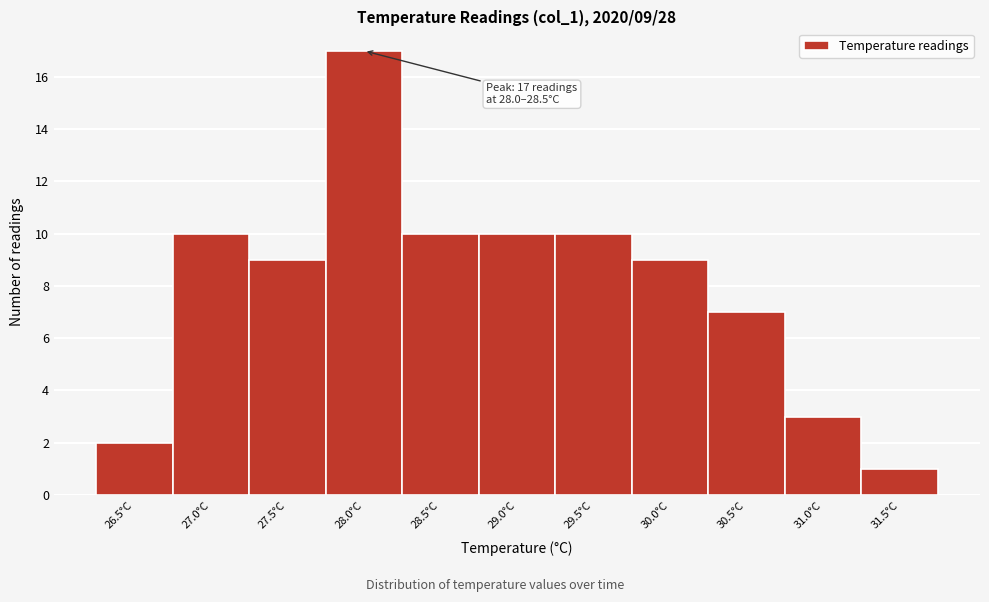

Reading left to right, list all the values displayed in this chart.

2	10	9	17	10	10	10	9	7	3	1